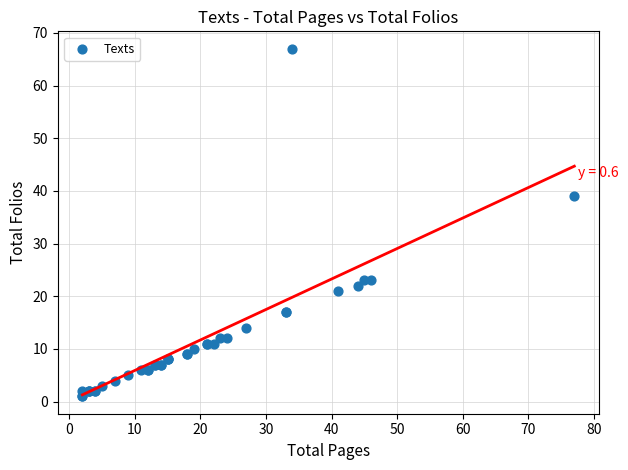

What Y value in the scatter plot is closest to 34?

39